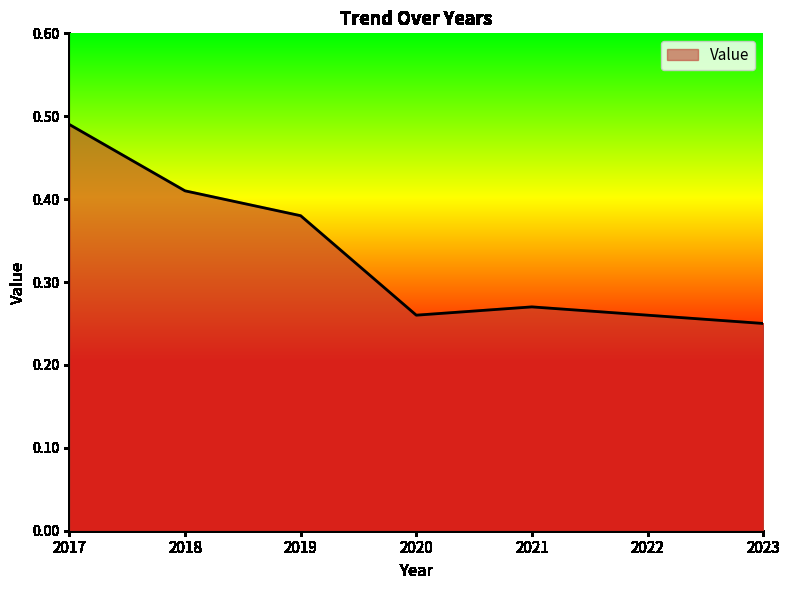

The value at 2023 is 0.1. True or false?

False